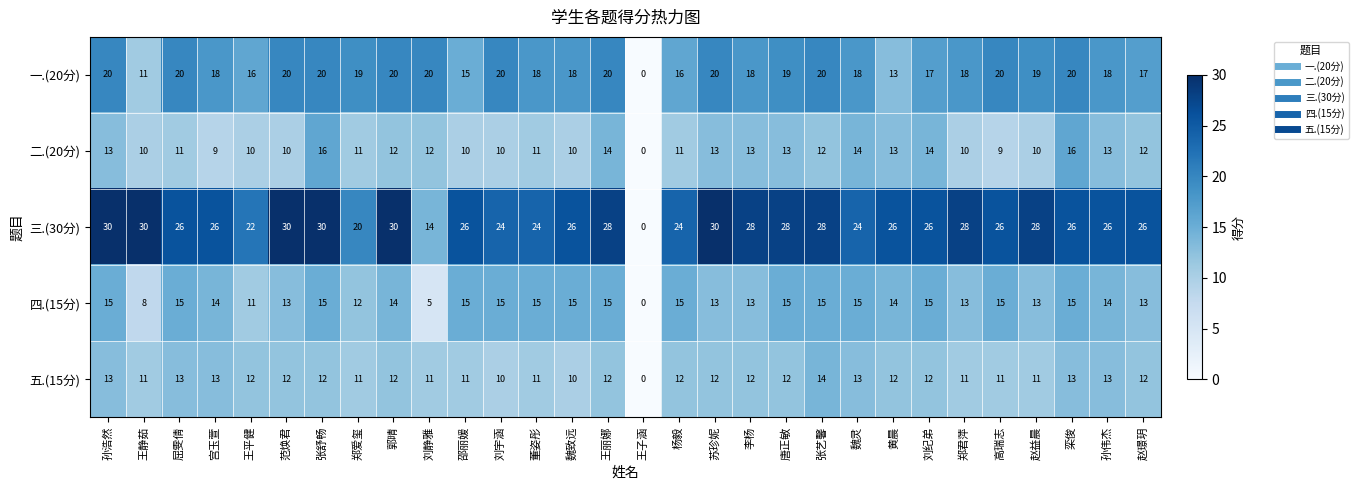

What is the sum of the 一.(20分) values at 邵丽媛 and 李杨?

33